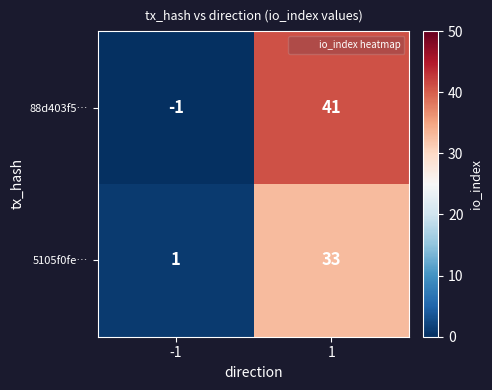

At which category is the sum across all series the highest?

1